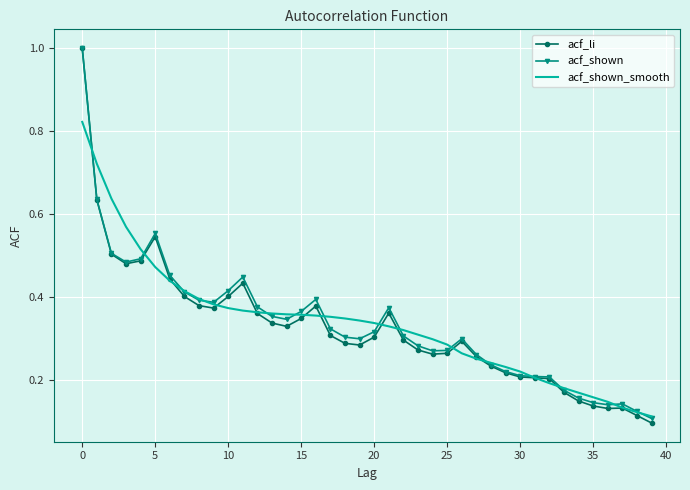

What is the greatest value displayed?

1.0